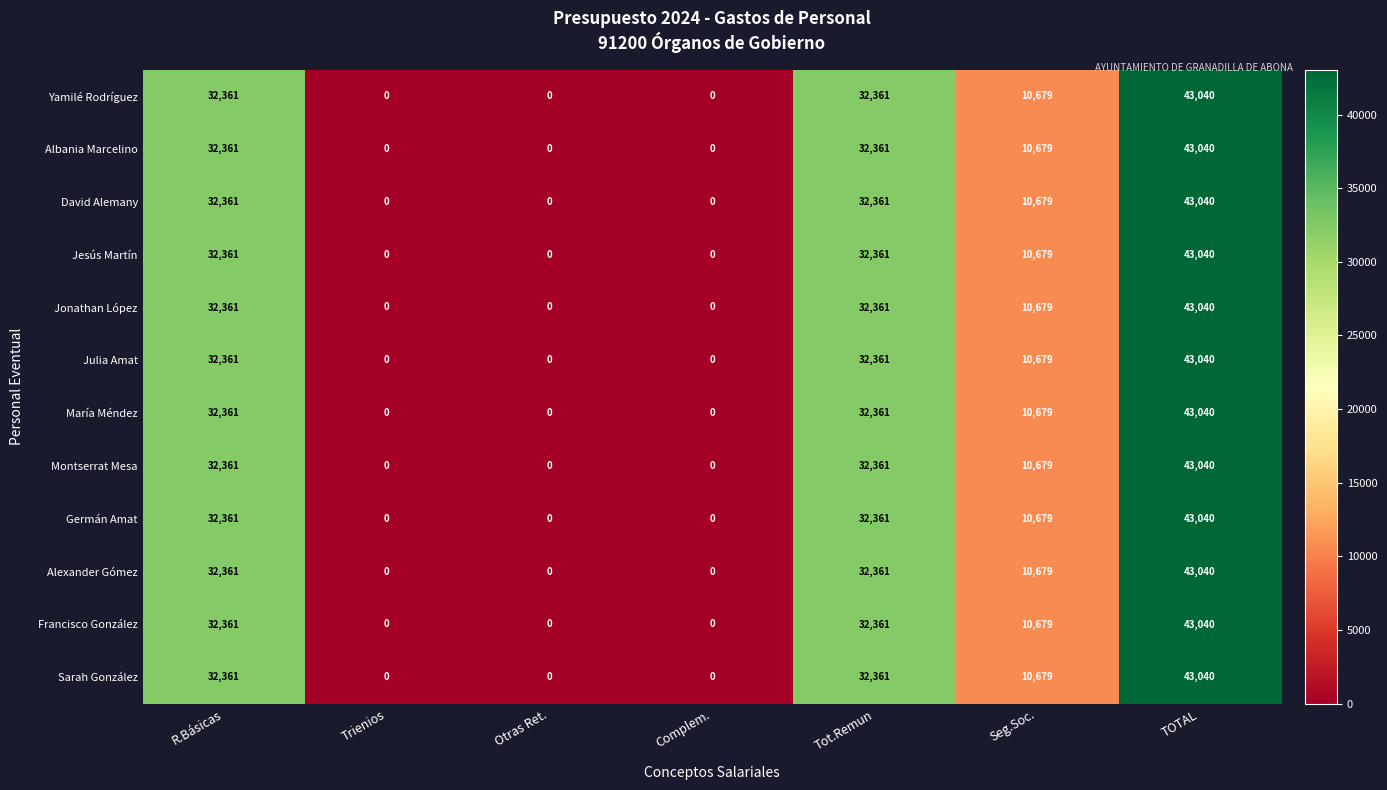

What is the sum of all David Alemany values?

118441